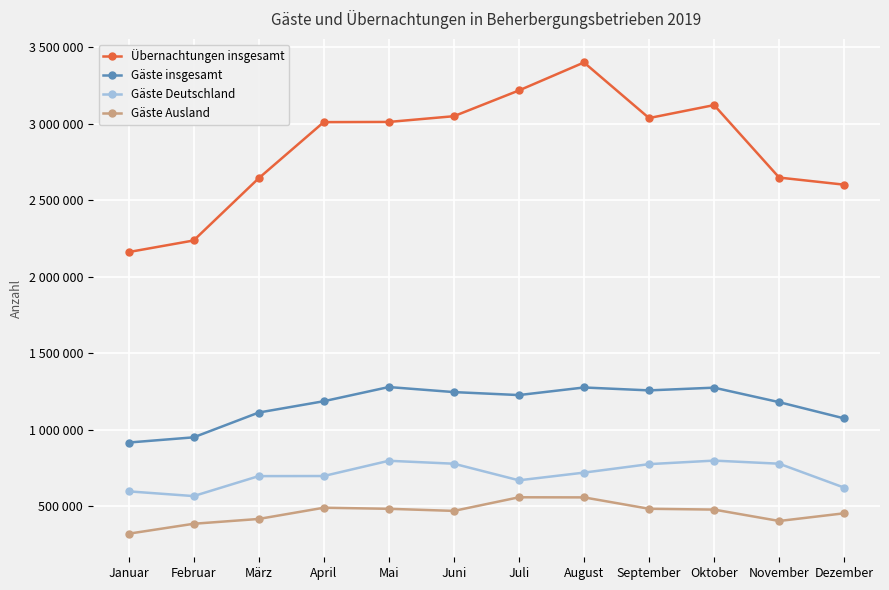

True or false: Gäste insgesamt and Übernachtungen insgesamt intersect in this chart.

False